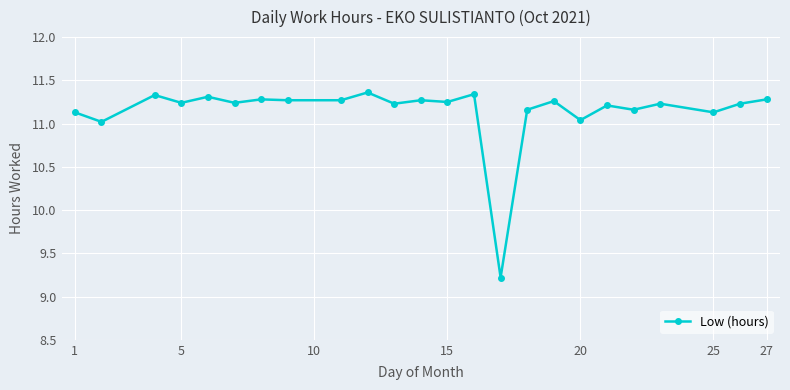

What is the average value?

11.1